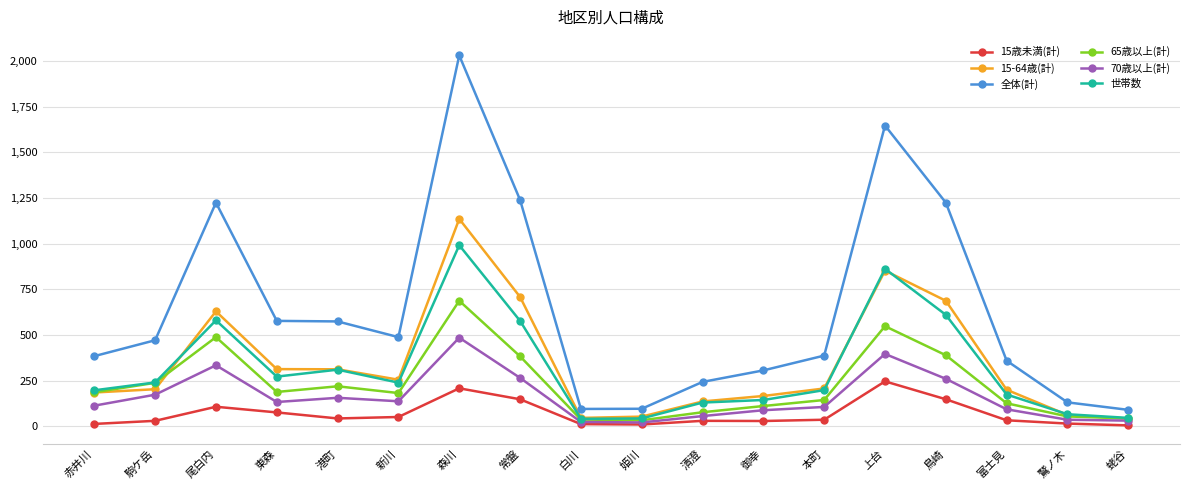

What are all the series names shown in the legend?

15歳未満(計), 15-64歳(計), 全体(計), 65歳以上(計), 70歳以上(計), 世帯数